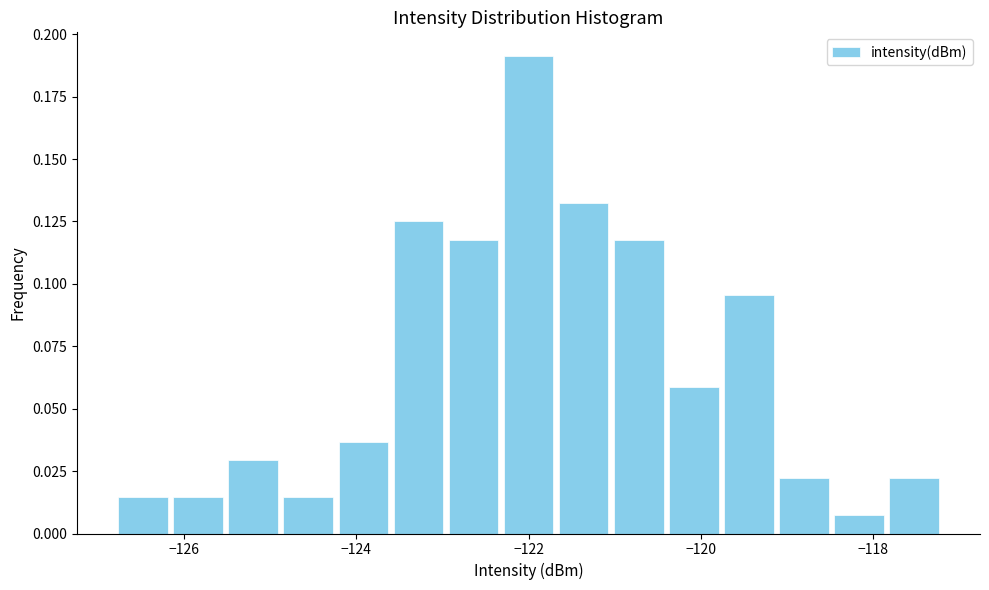

Around what value on the x-axis is the tallest bar? Give the approximate position of its centre, as read against the axis.

-122.0